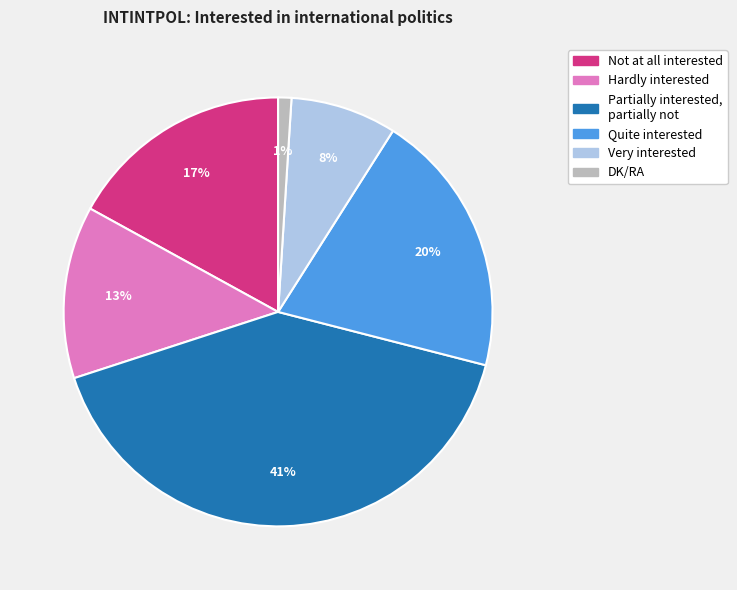

Do Hardly interested and Partially interested, partially not together represent more than half of the pie?

Yes